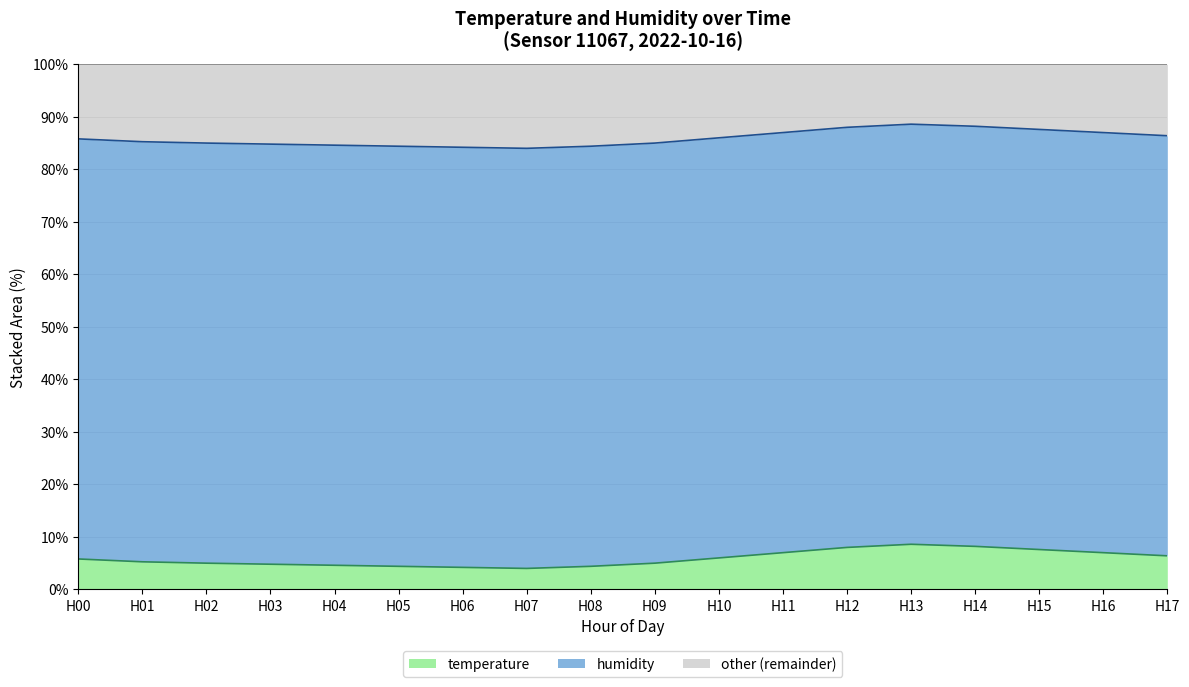

True or false: temperature has a value of 10.9 at H17.

False